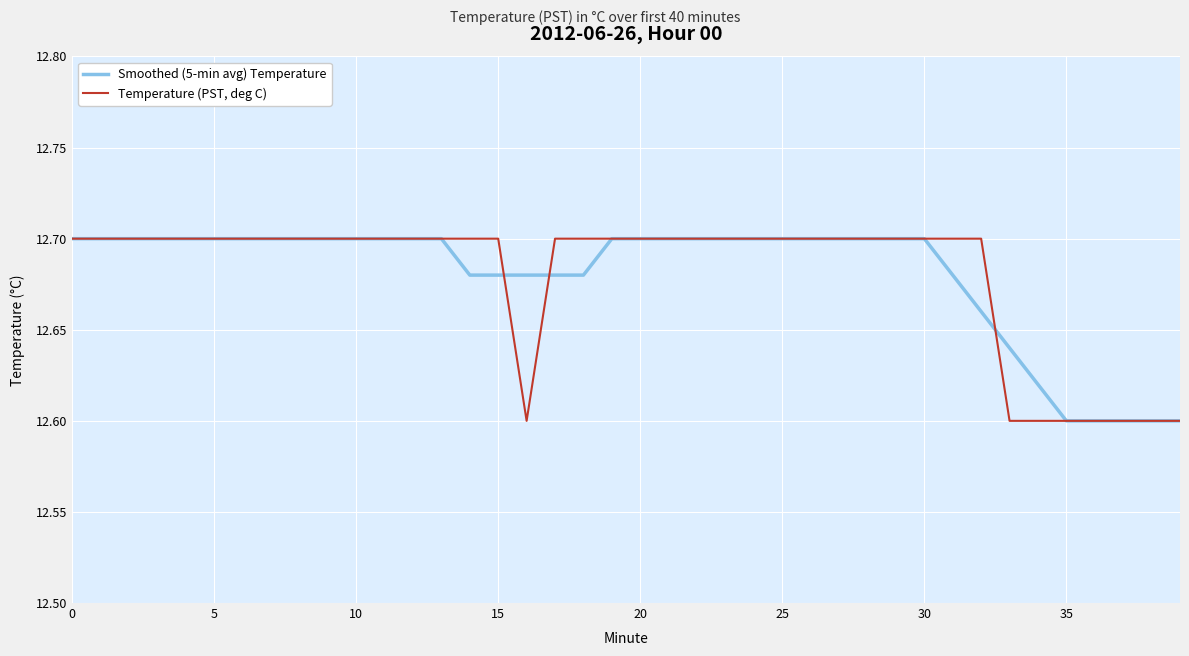

What are all the series names shown in the legend?

Smoothed (5-min avg) Temperature, Temperature (PST, deg C)